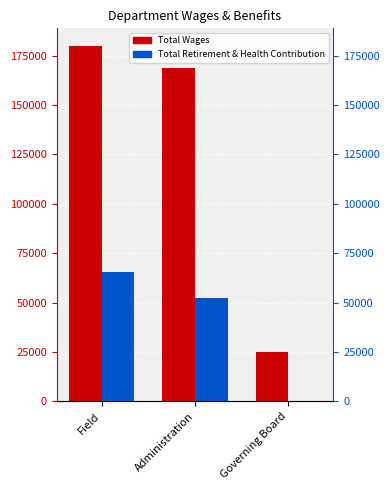

How many bars are there in total?

6